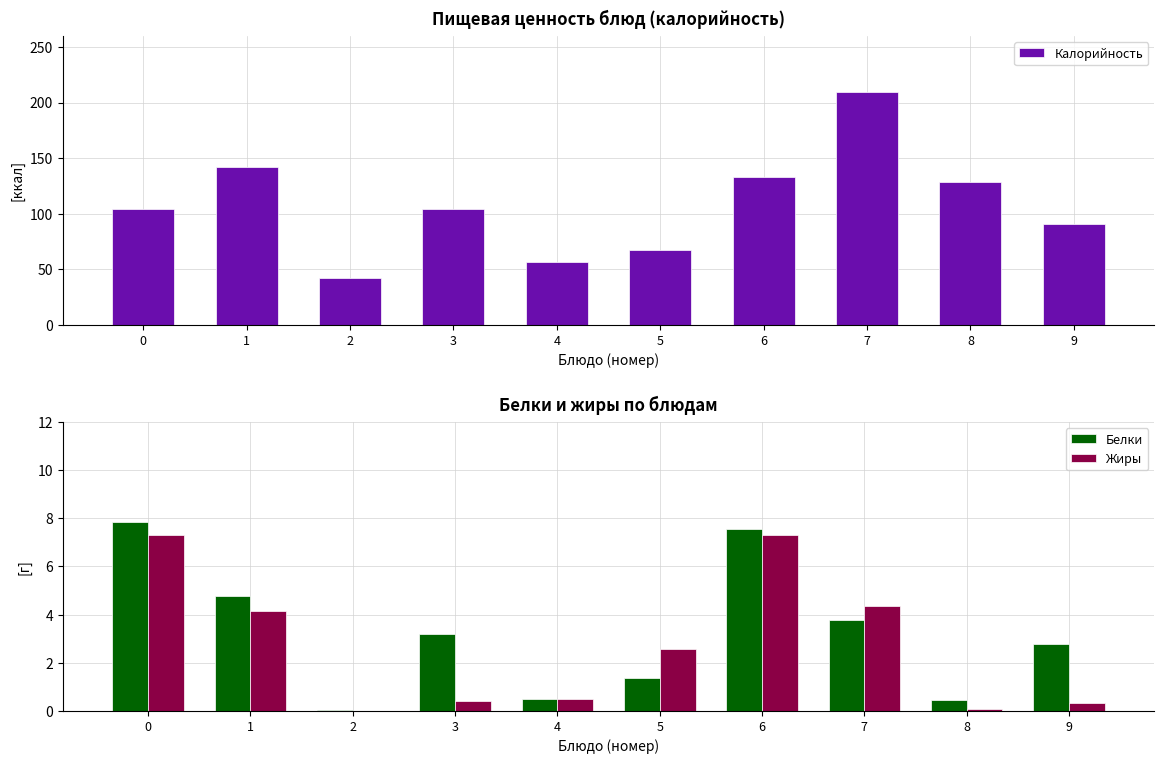

What is the spread (max minus min) of values at 0?

96.7